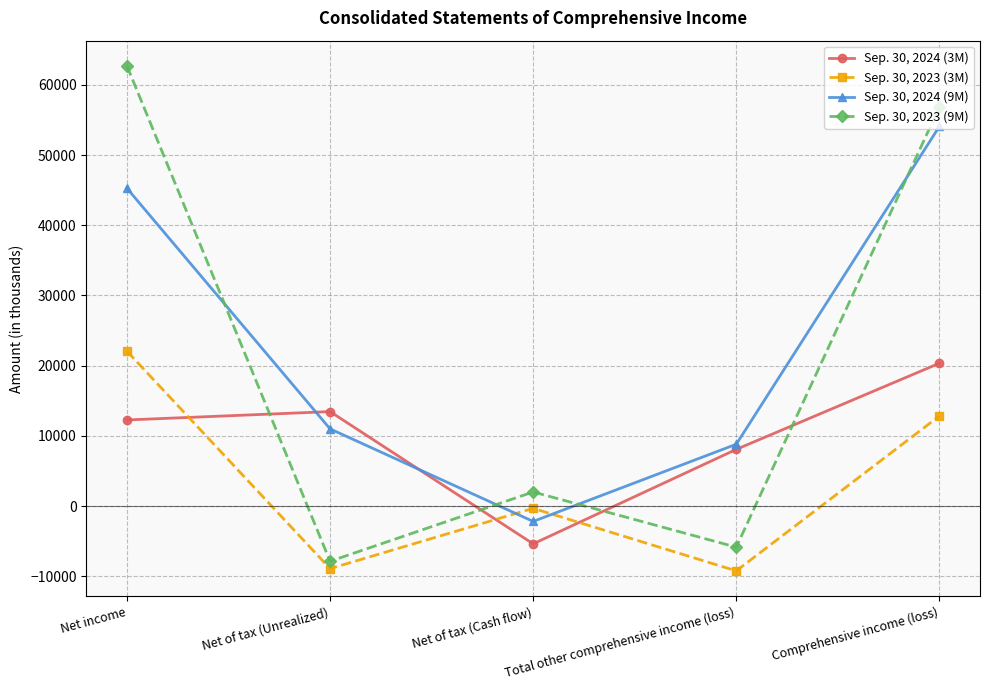

Is the value of Sep. 30, 2024 (9M) at Net of tax (Cash flow) greater than the value of Sep. 30, 2023 (9M) at Net of tax (Cash flow)?

No